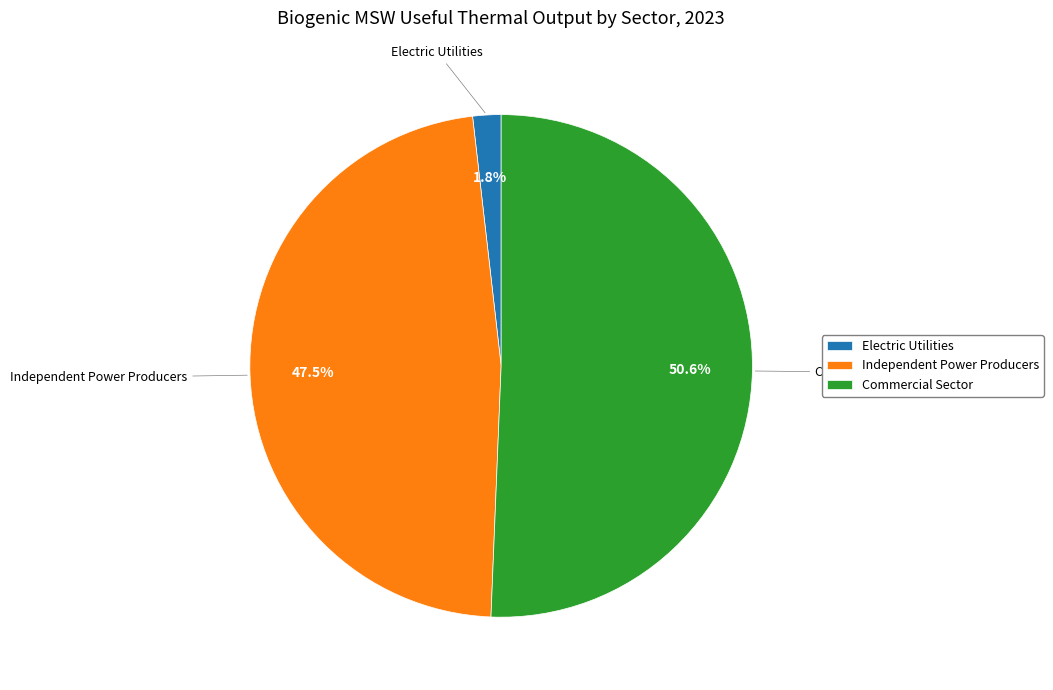

What portion of the pie excludes Independent Power Producers?

52.5%